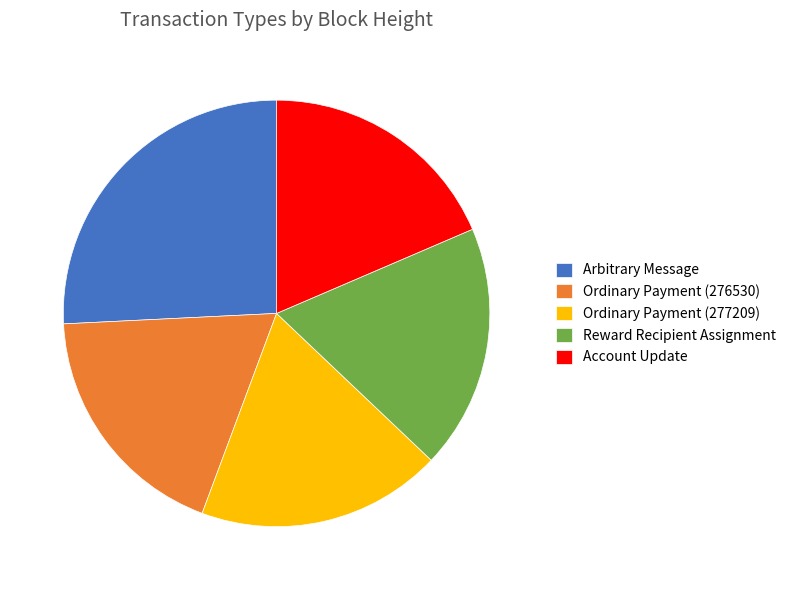

How many slices are in this pie chart?

5